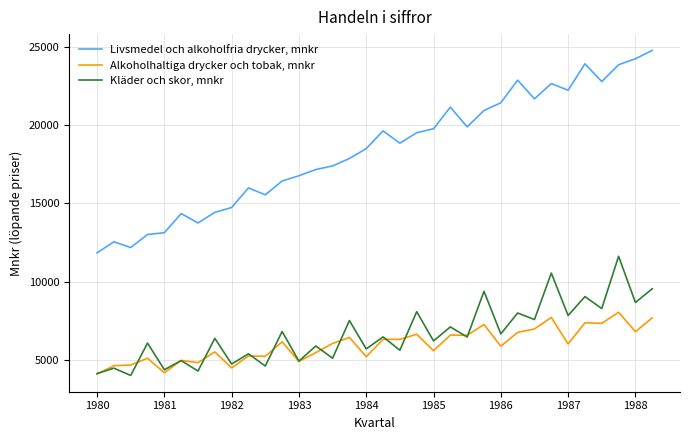

What is the sum of all Kläder och skor, mnkr values?

226390